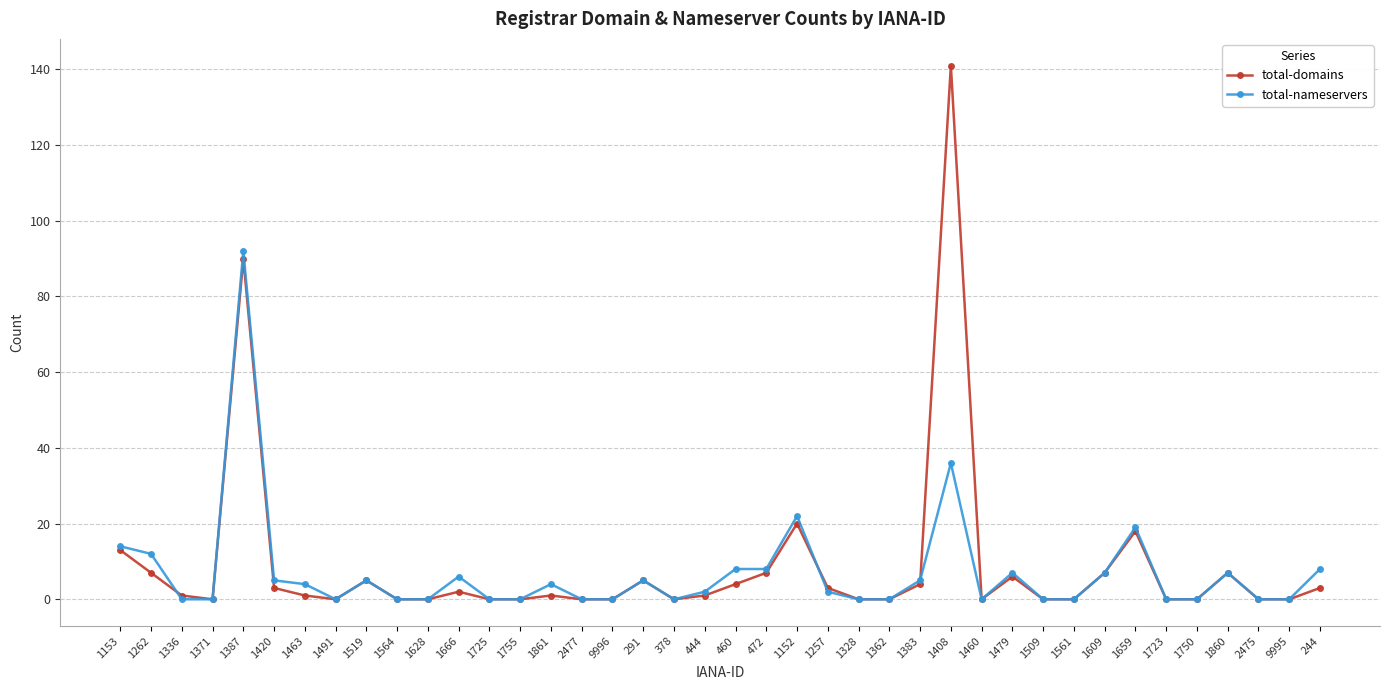

What is the label of the 18th point from the left?

291